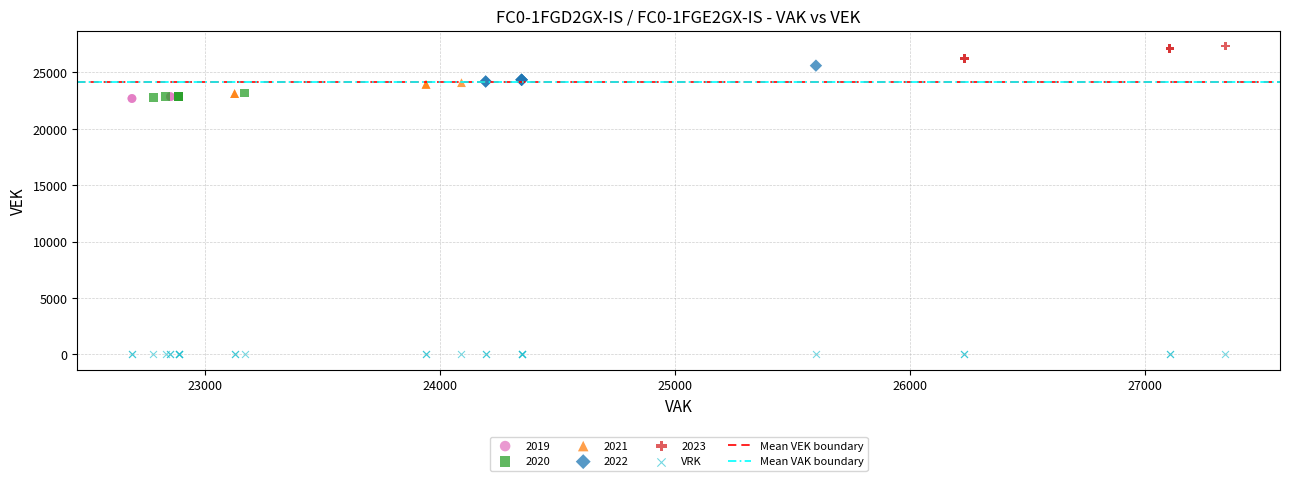

Which series reaches the maximum Y coordinate?

2023